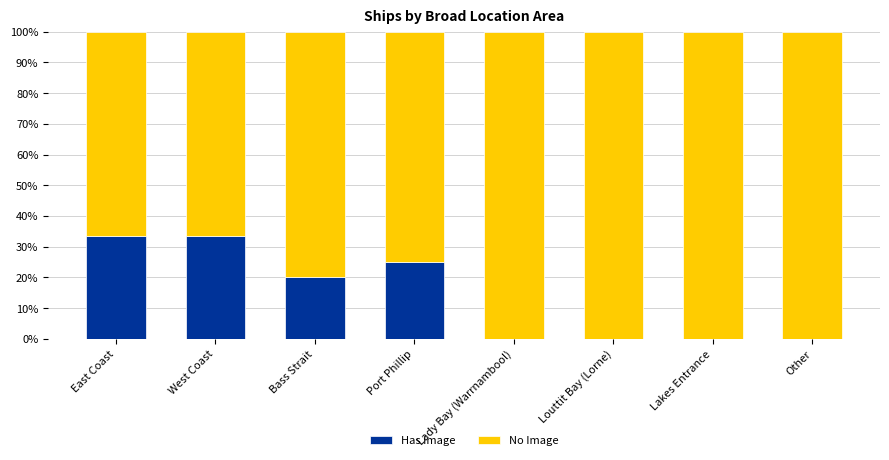

What is the total value across all series at Other?

100.0